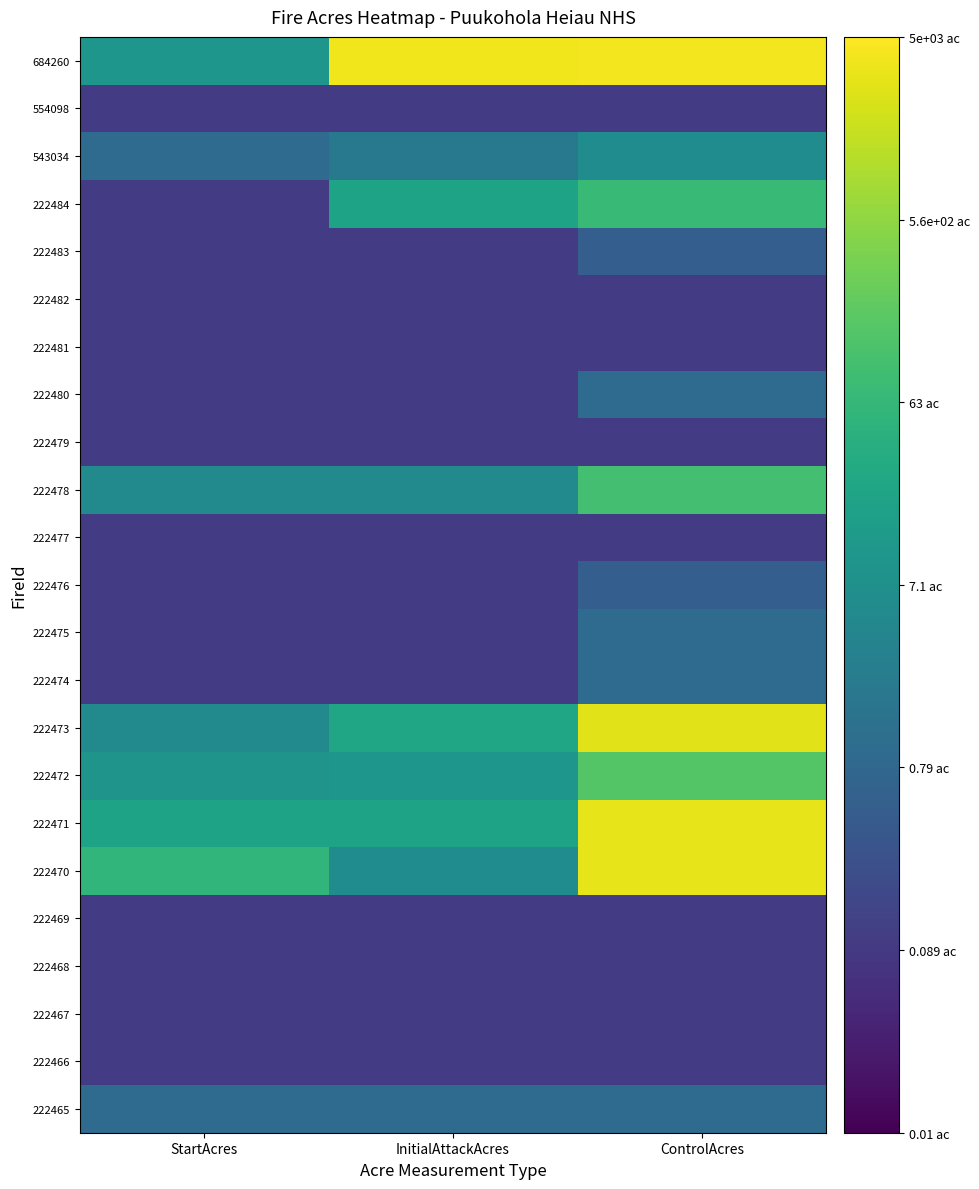

What is the smallest value displayed?

-1.0